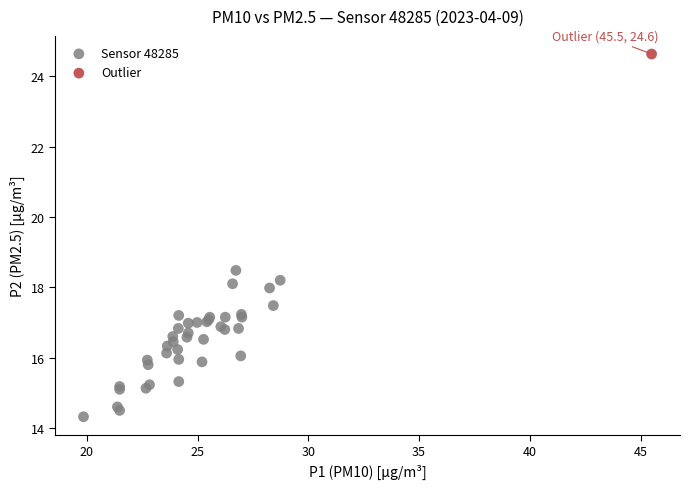

What are all the series names shown in the legend?

Sensor 48285, Outlier